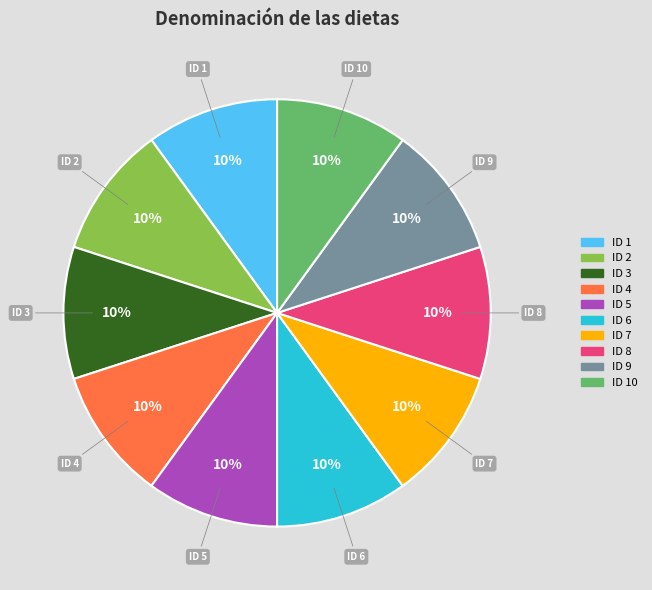

Does any single category account for the majority?

No